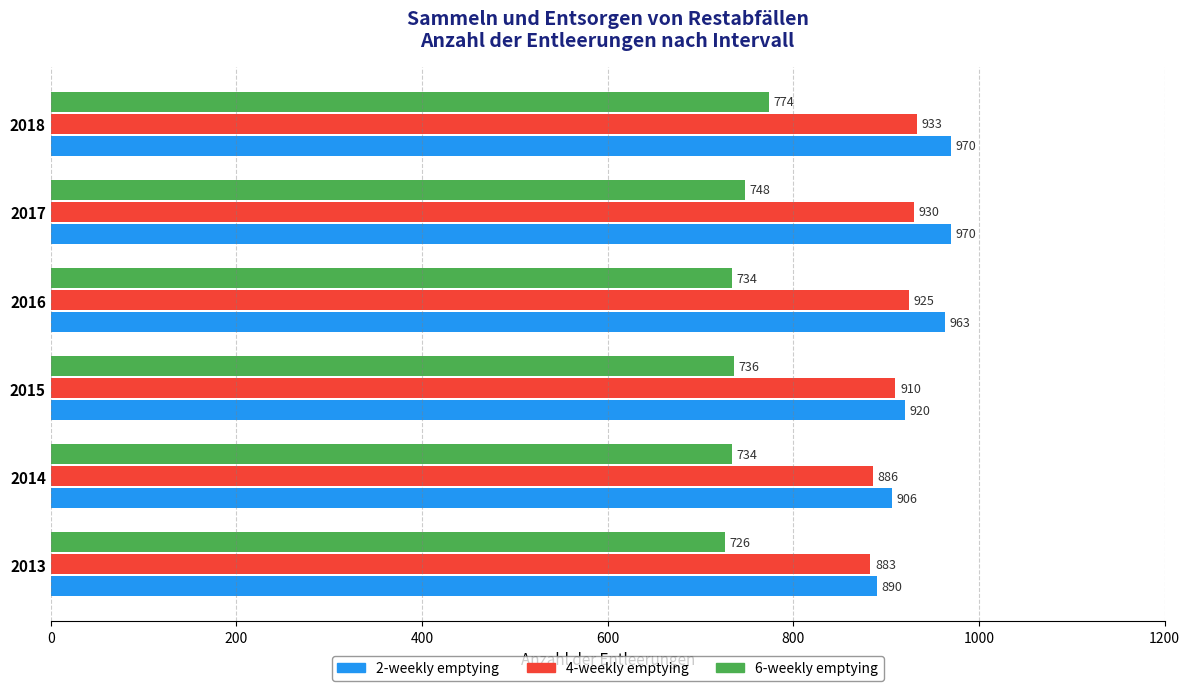

What is the maximum value shown in the chart?

970